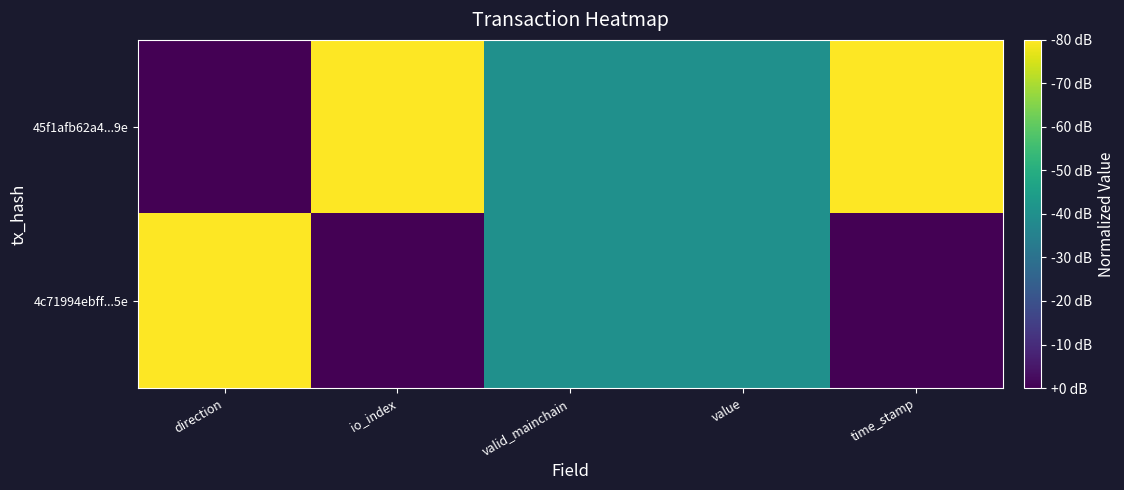

Which series has the largest range (max minus min)?

45f1afb62a4...9e